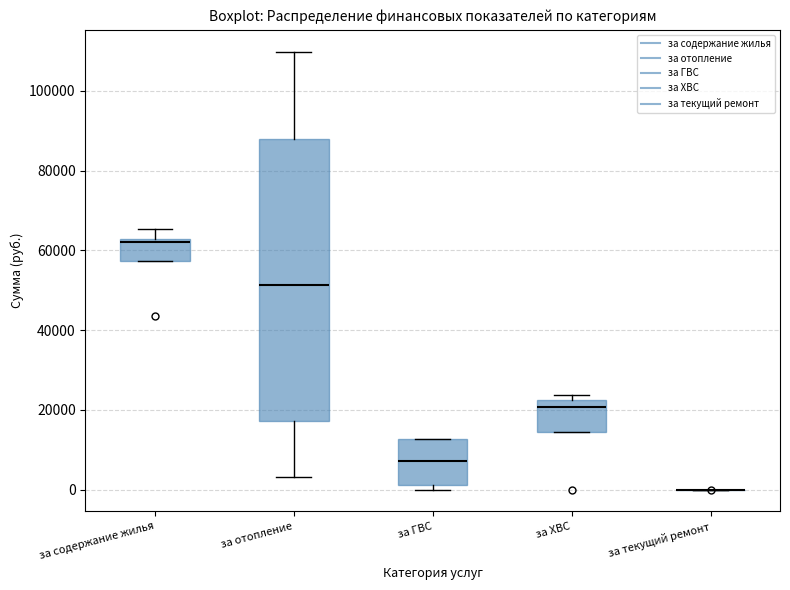

Which box is the tallest, from its lower edge to its upper edge?

за отопление